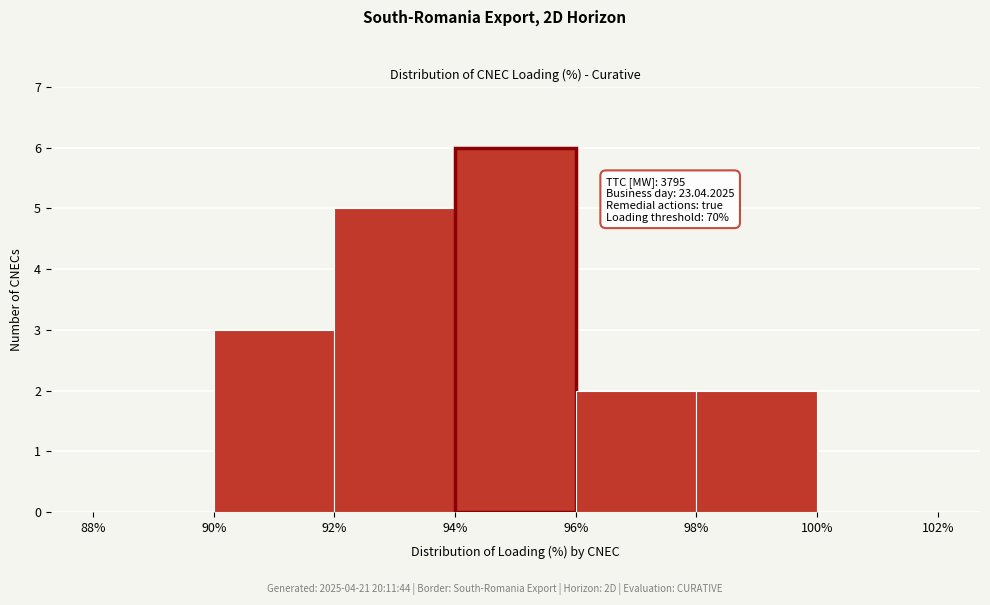

Over which range of the x-axis is the bar tallest?

94% to 96%